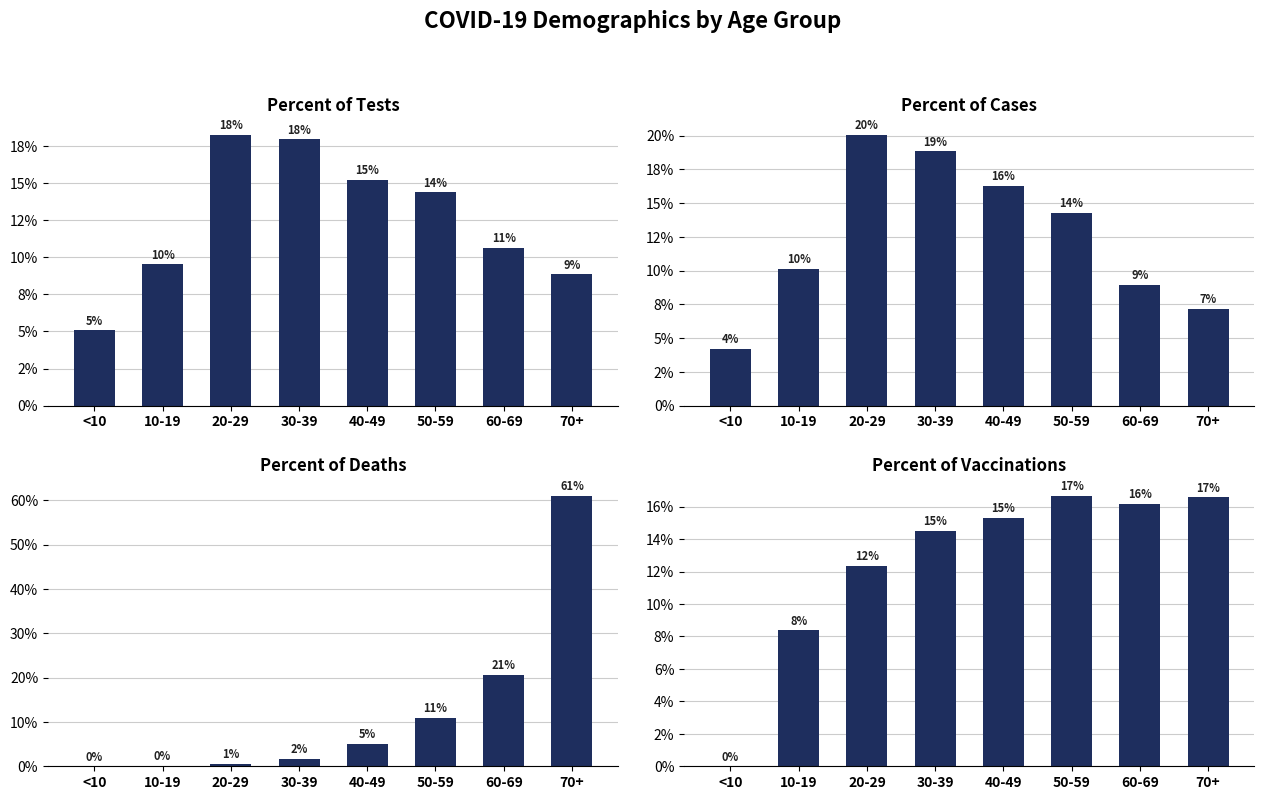

How many bars are there in each group?

4